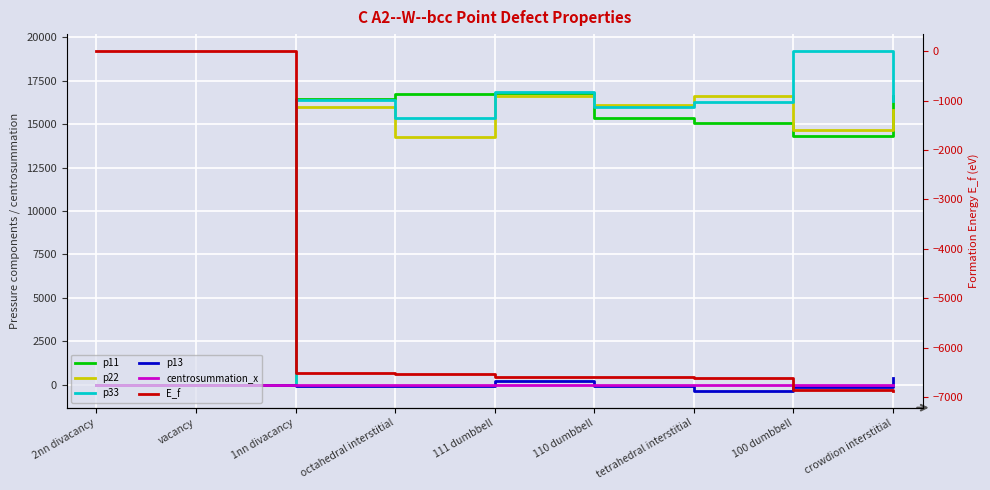

Is this an area chart (filled region under the line)?

No